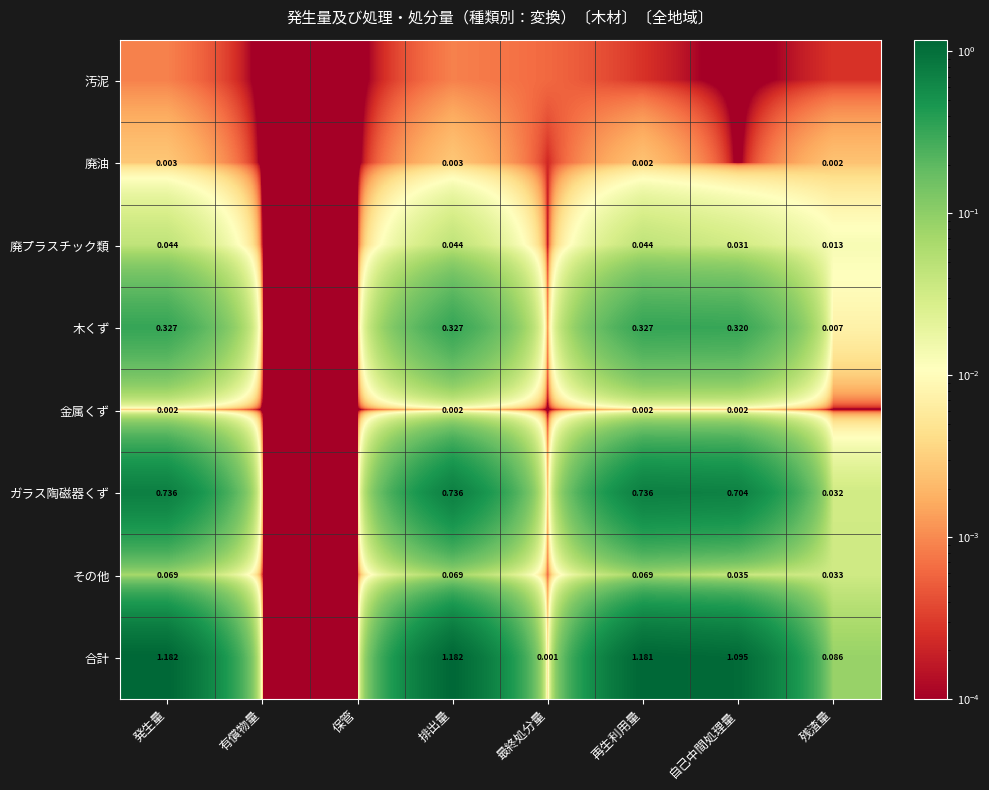

Between 発生量 and 自己中間処理量, which series saw the biggest shift?

合計